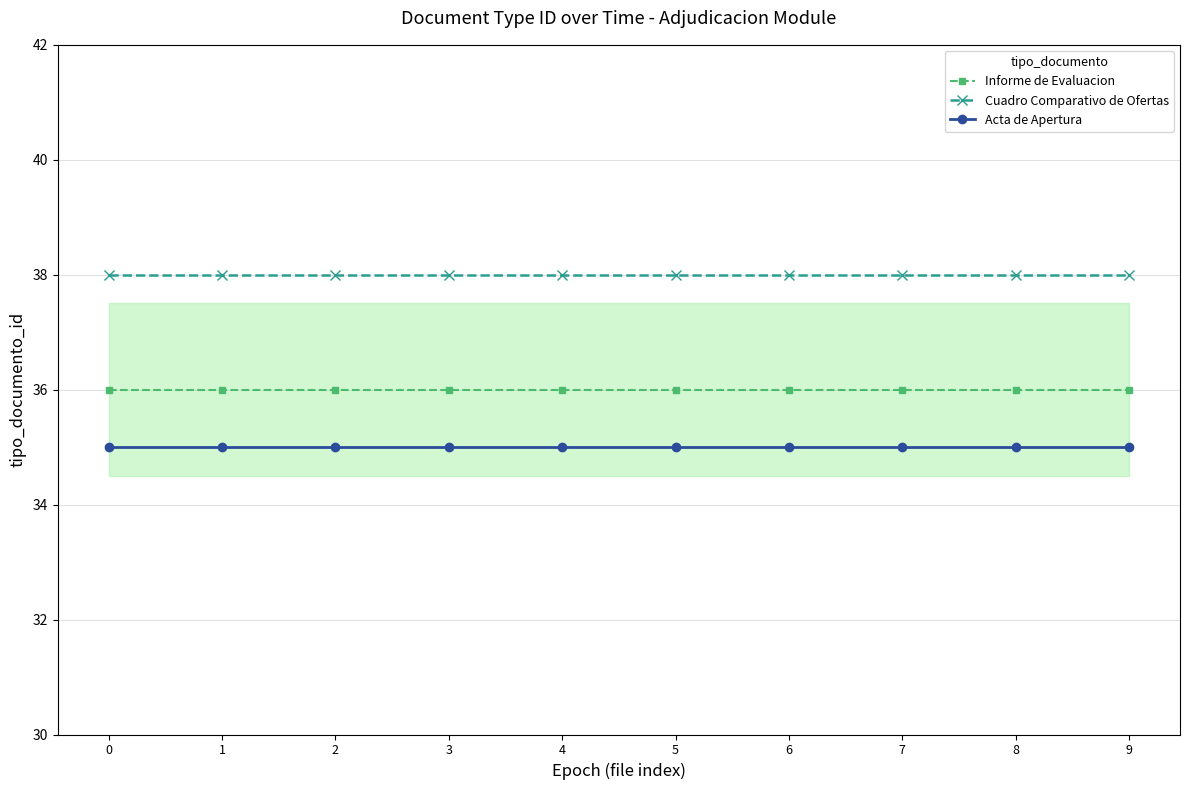

Reading right to left, list all the values displayed in this chart.

Informe de Evaluacion: 36	36	36	36	36	36	36	36	36	36
Cuadro Comparativo de Ofertas: 38	38	38	38	38	38	38	38	38	38
Acta de Apertura: 35	35	35	35	35	35	35	35	35	35